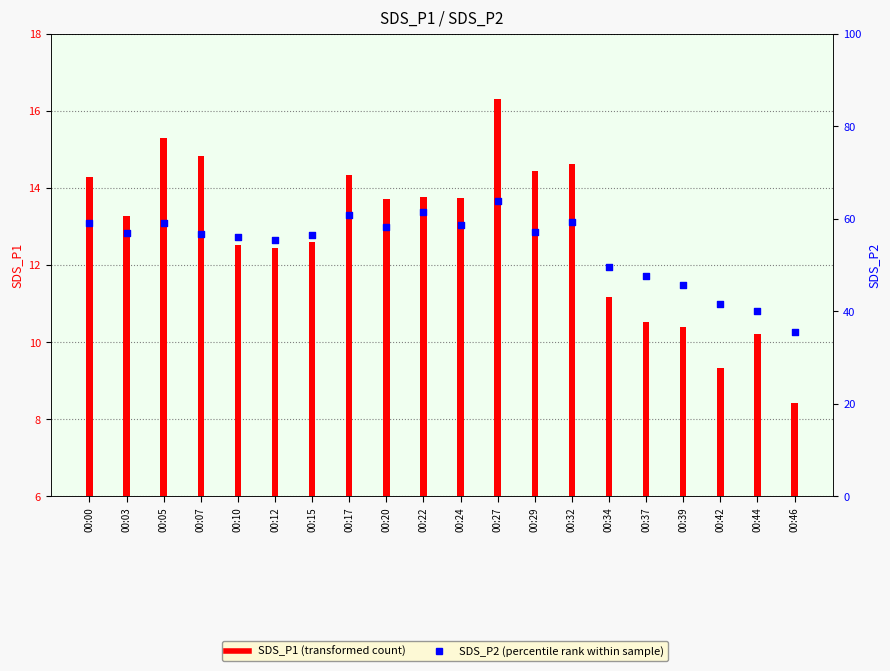

Which series has the largest Y range (max minus min)?

SDS_P2